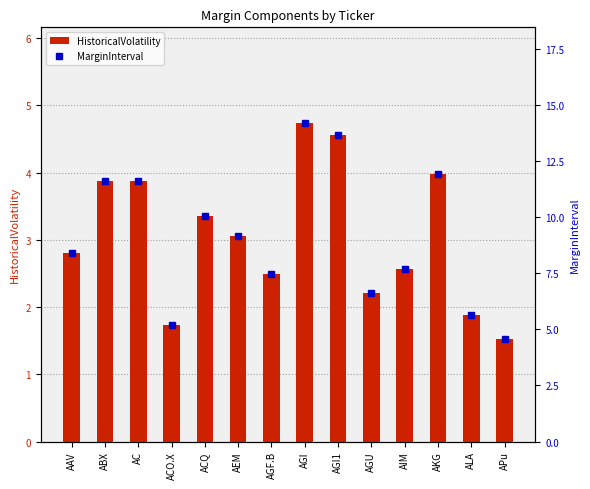

Reading right to left, what are all the values shown in this chart?

HistoricalVolatility: 1.5	1.9	4.0	2.6	2.2	4.6	4.7	2.5	3.1	3.4	1.7	3.9	3.9	2.8
MarginInterval: 4.6	5.6	11.9	7.7	6.6	13.7	14.2	7.5	9.2	10.1	5.2	11.6	11.6	8.4